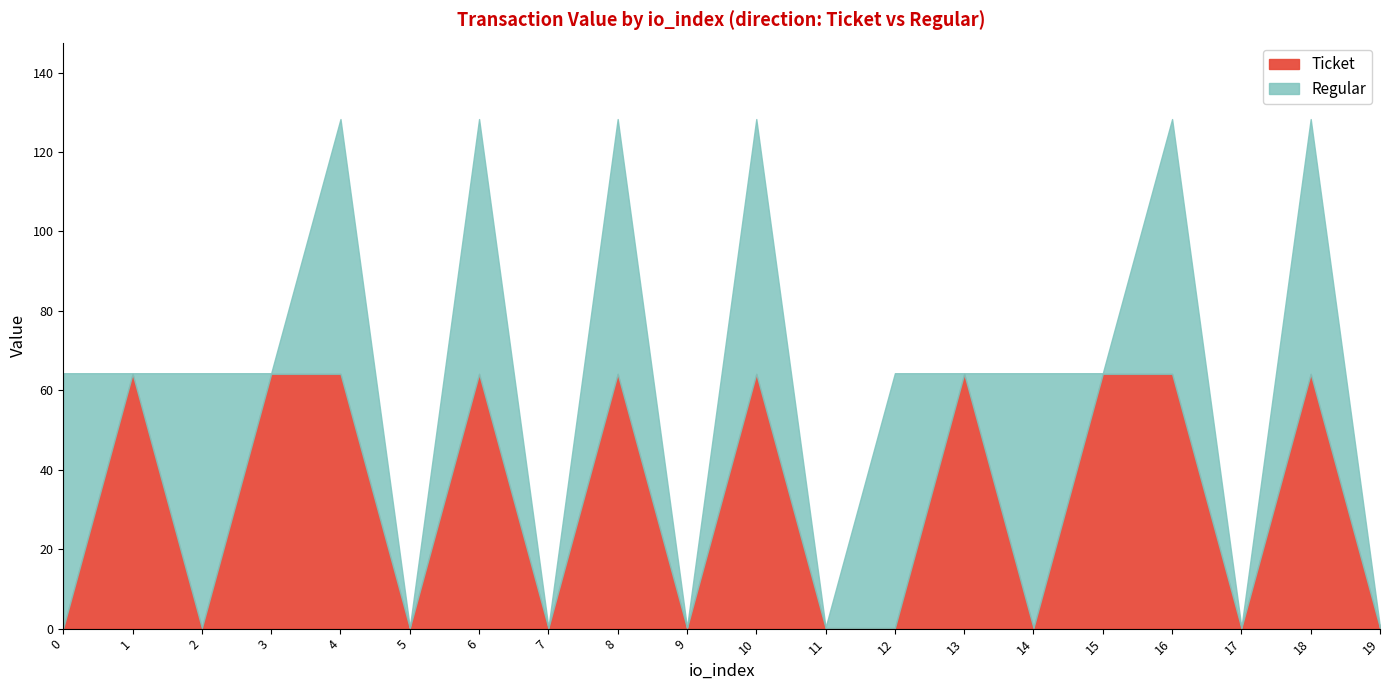

True or false: Ticket has a value of 64.1 at 15.

True